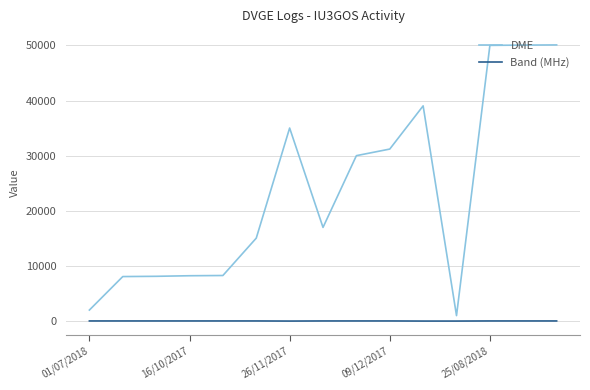

What is the minimum value for DME?

1008